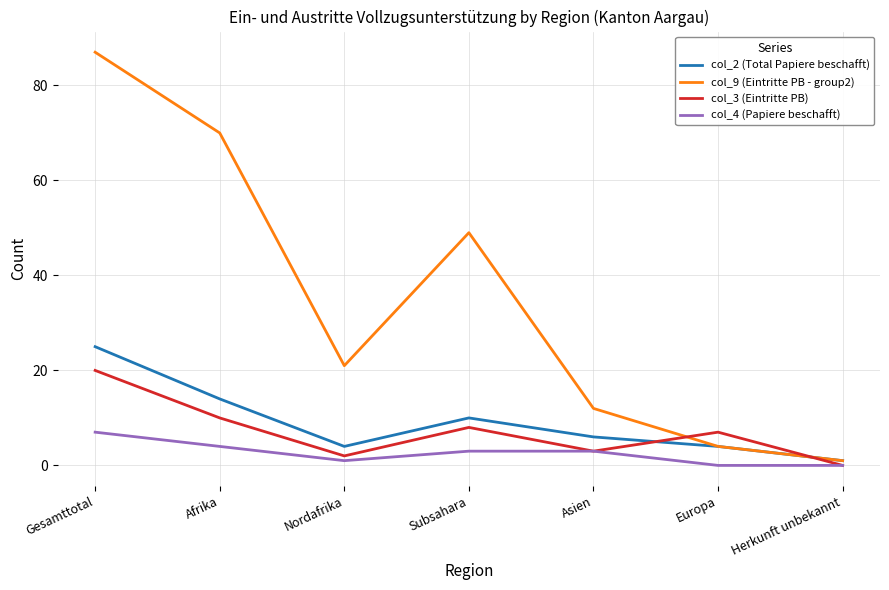

Is the value of col_9 (Eintritte PB - group2) at Asien greater than the value of col_2 (Total Papiere beschafft) at Nordafrika?

Yes